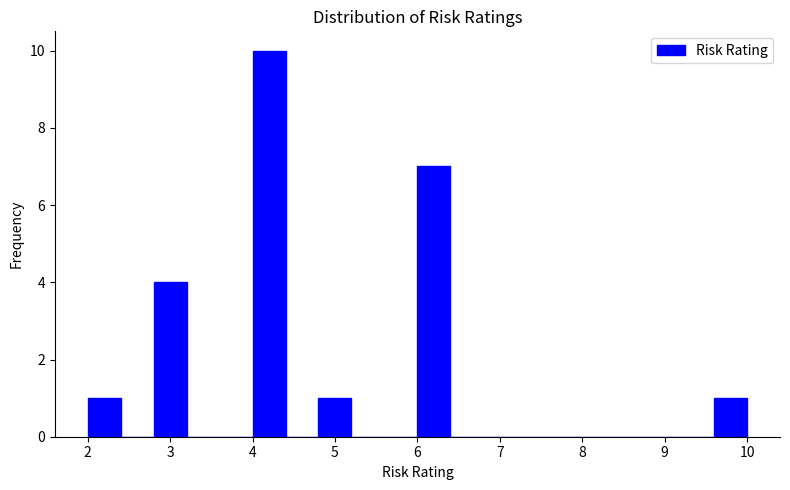

How tall is the bar that spans 6.0 to 6.4 on the x-axis? The values are not printed on the chart, so give them approximately, as read against the axis.

7